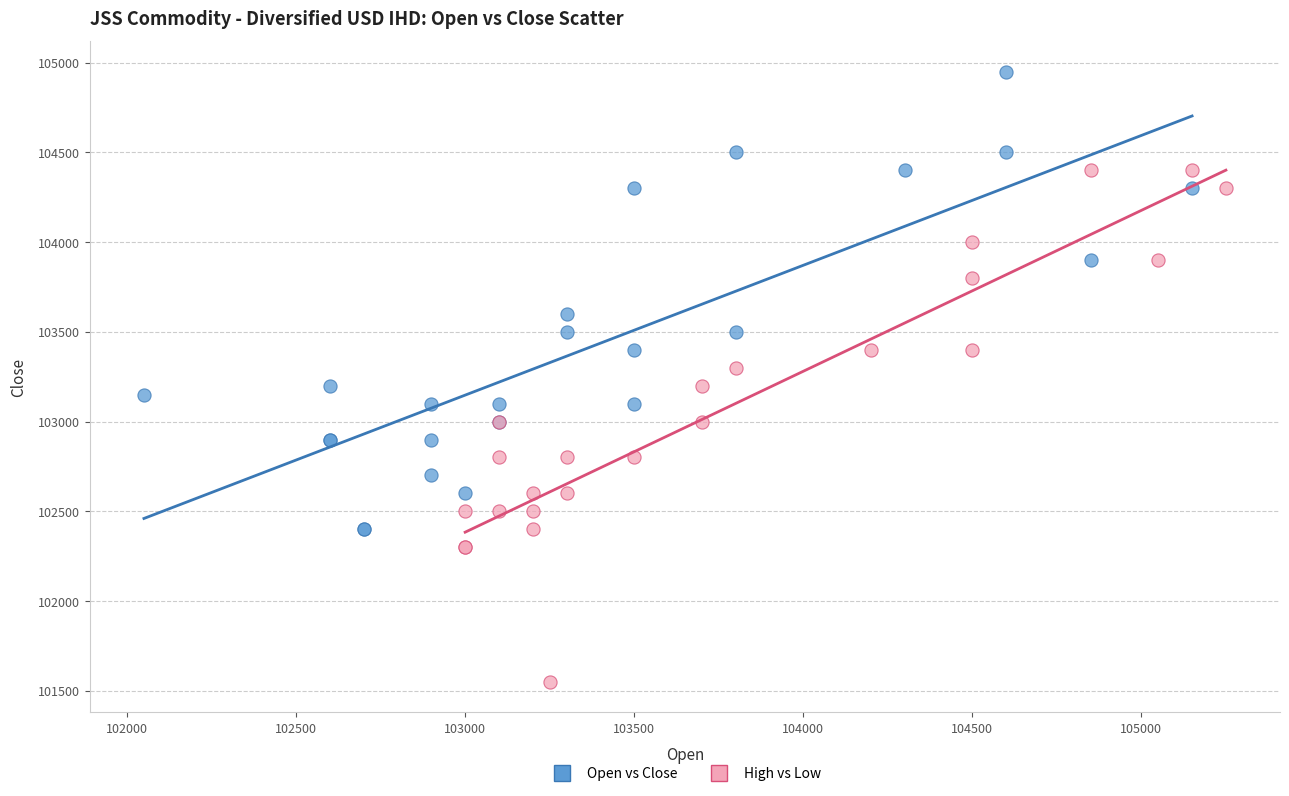

Which series contains the highest Y value?

Open vs Close